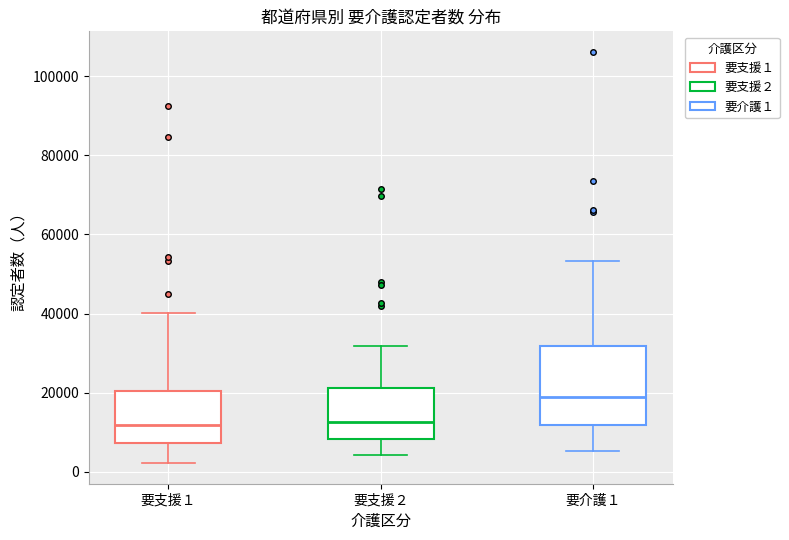

Where does the lower whisker of the box for 要支援１ end on the y-axis? The values are not printed on the chart, so give them approximately, as read against the axis.

2000